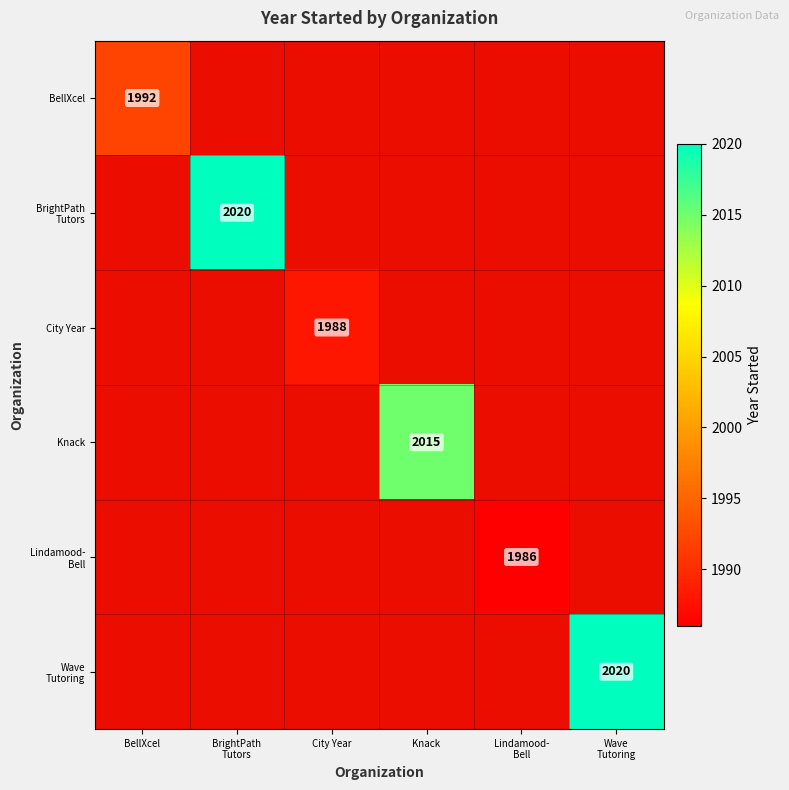

Is it true that Wave Tutoring equals 2020.0 at Wave Tutoring?

True